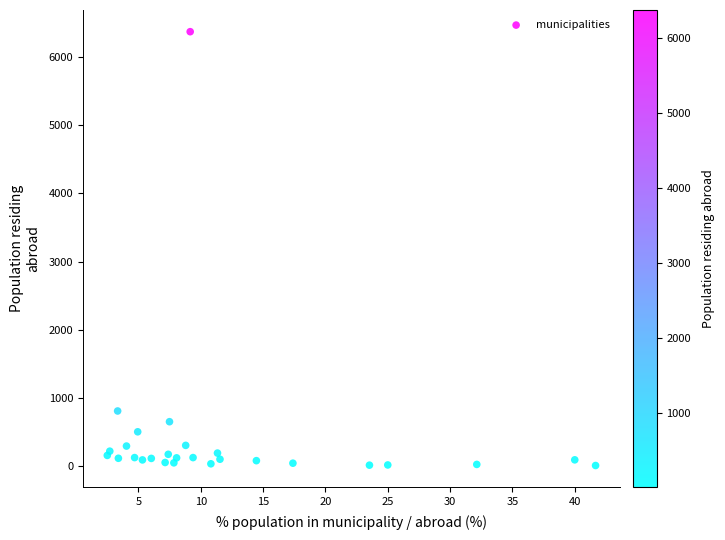

What Y value in the scatter plot is closest to 3191?

811